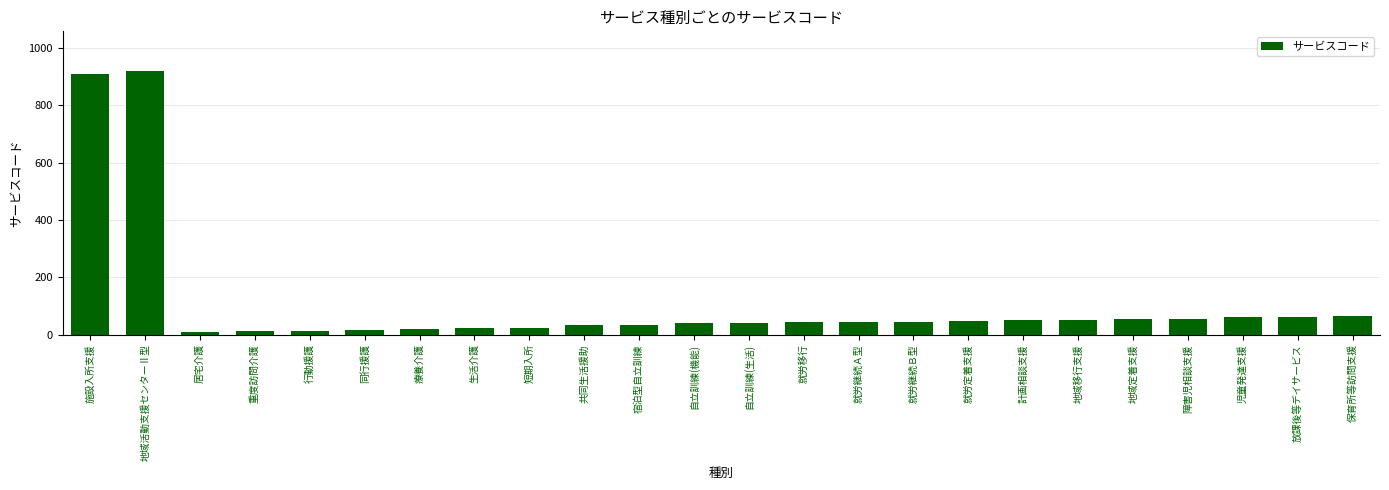

Read the value at 障害児相談支援.

55